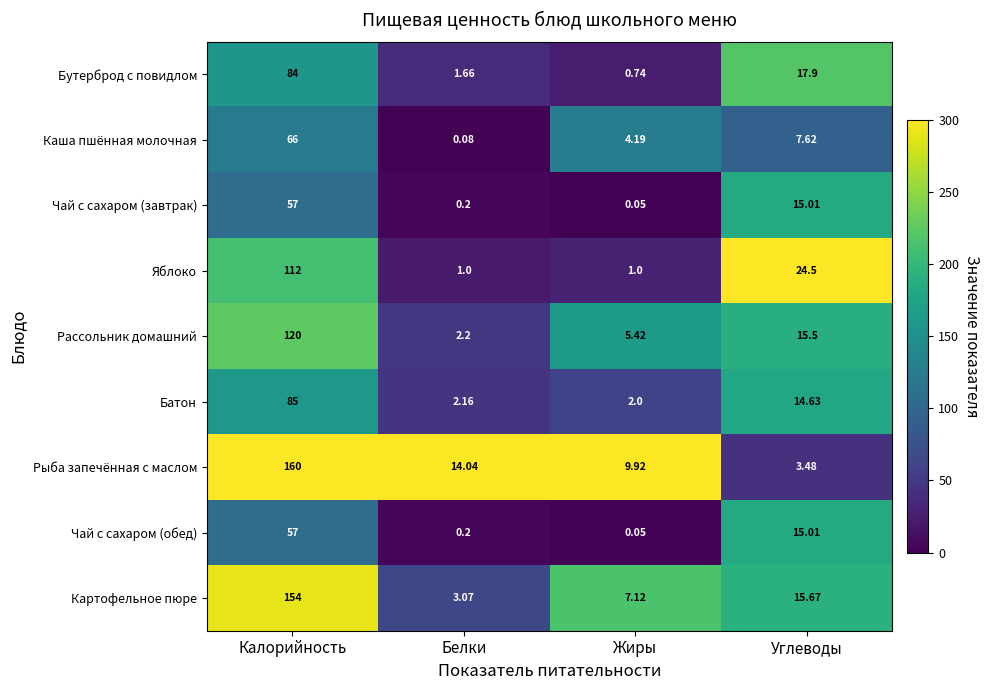

At which category does the chart reach its minimum across all series?

Жиры